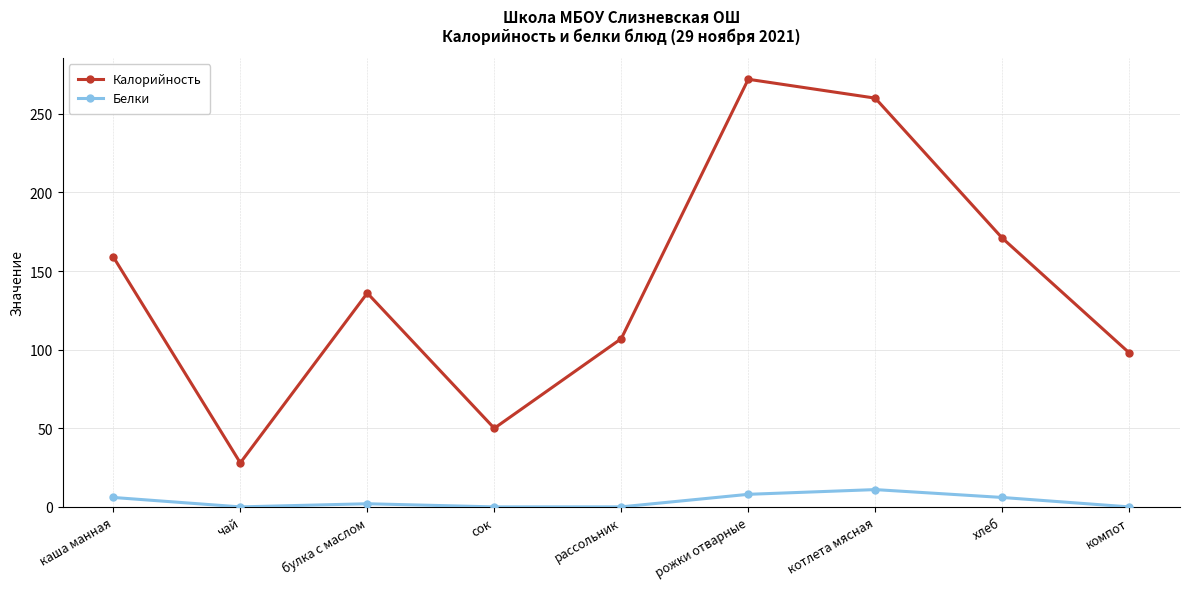

True or false: Белки and Калорийность cross at least once.

False